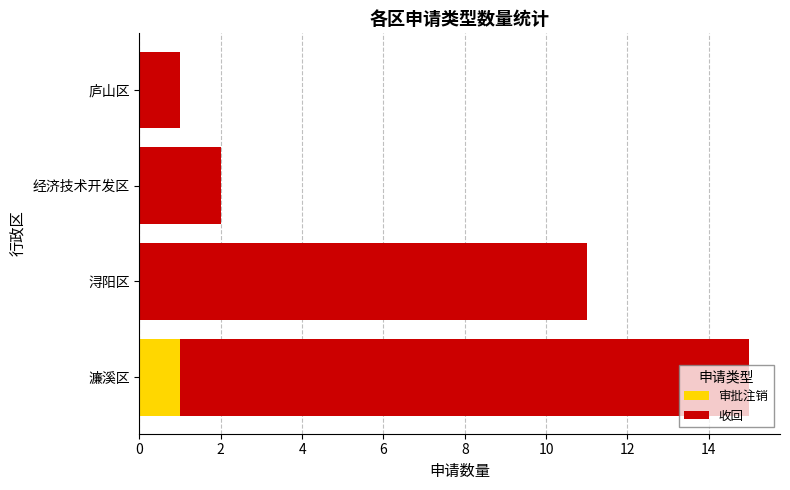

At which category is the sum across all series the highest?

濂溪区